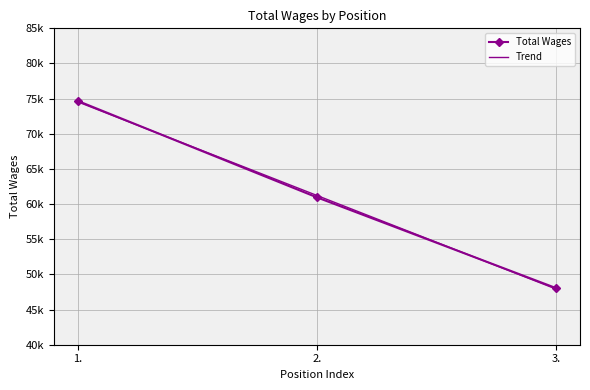

What are all the series names shown in the legend?

Total Wages, Trend